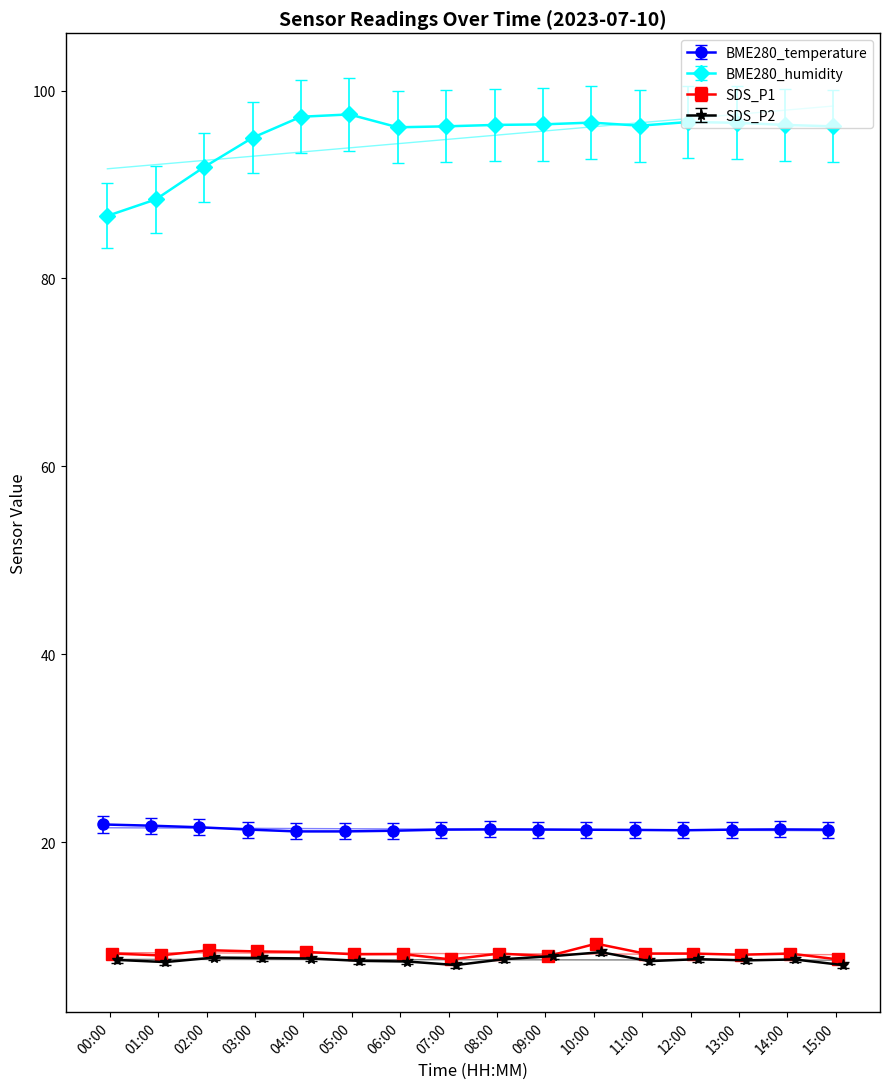

Which category has the highest value across all series?

05:00